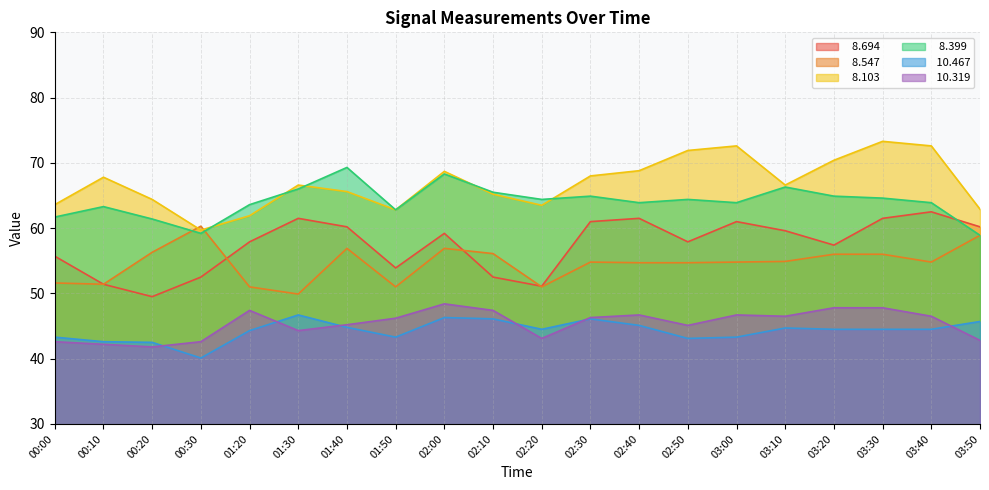

Between 00:10 and 02:30, which is larger?

02:30